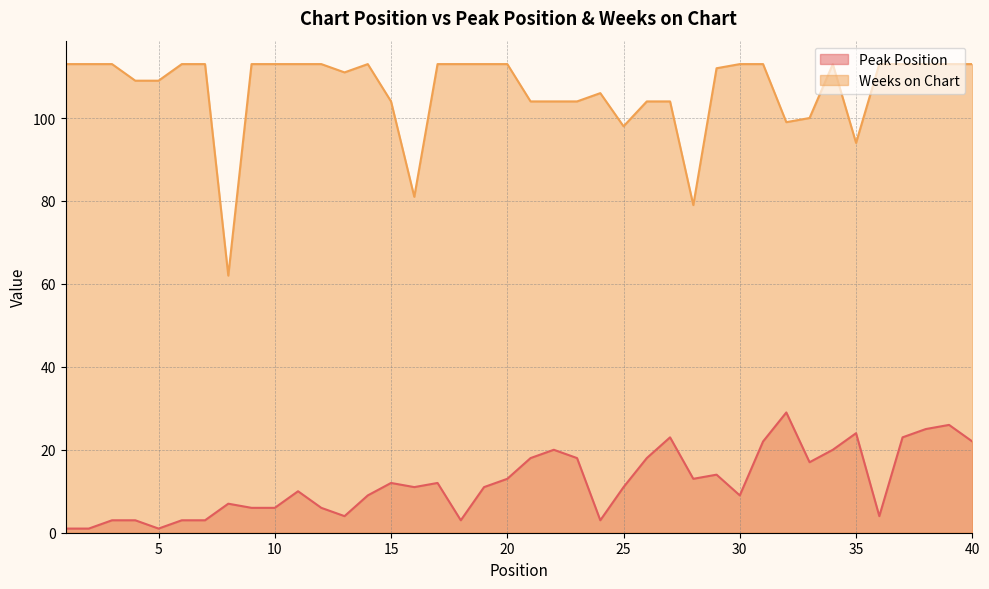

Is the value of Peak Position at 24 greater than the value of Weeks on Chart at 11?

No